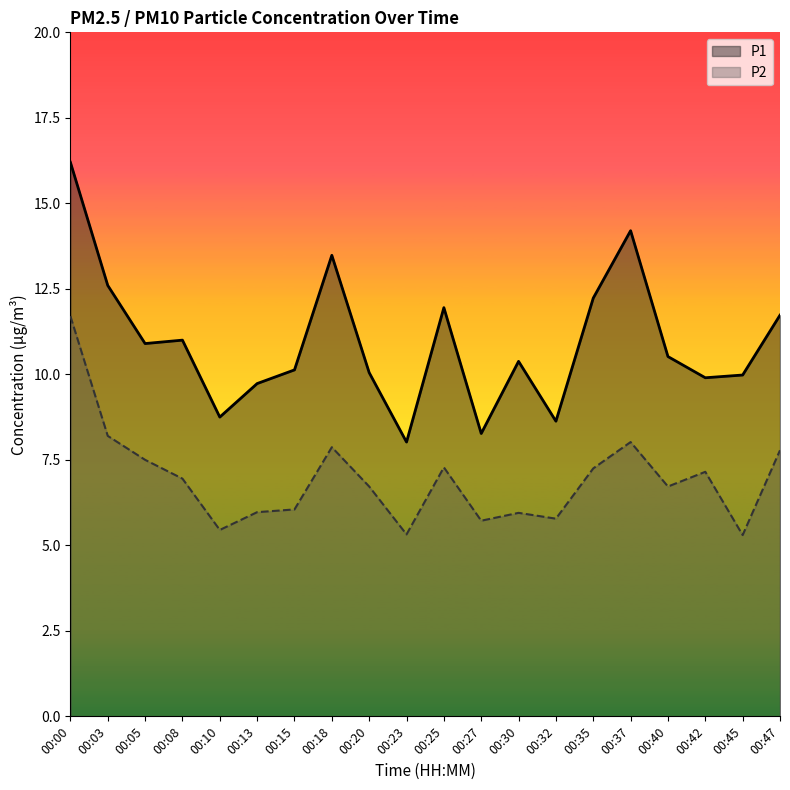

How many data points does each series have?

20